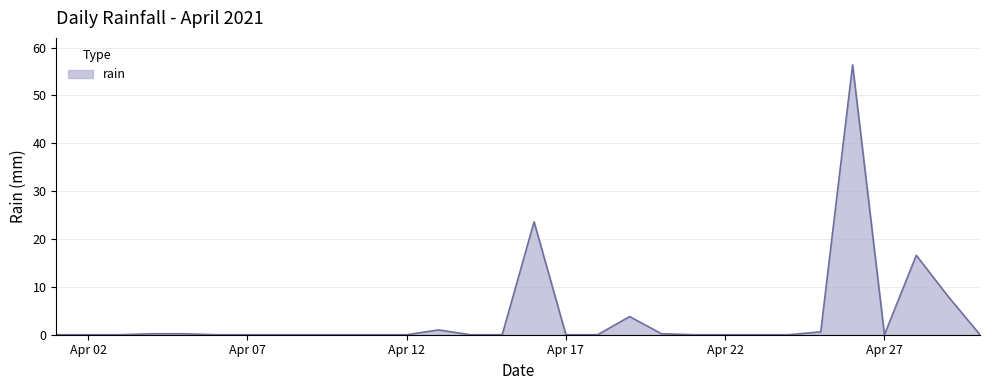

Count the number of data series in this chart.

1